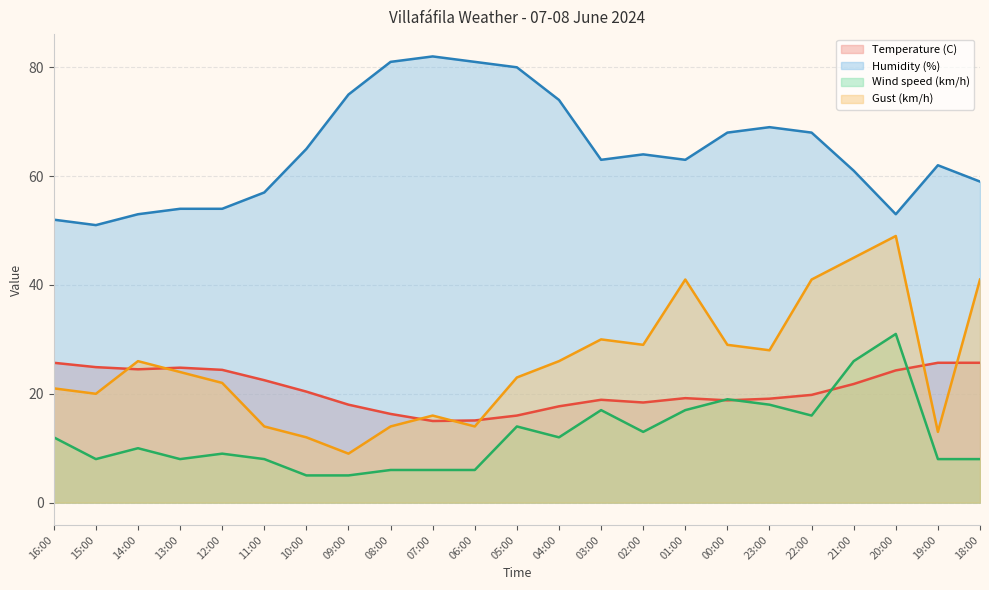

What is the label of the 15th point from the right?

08:00